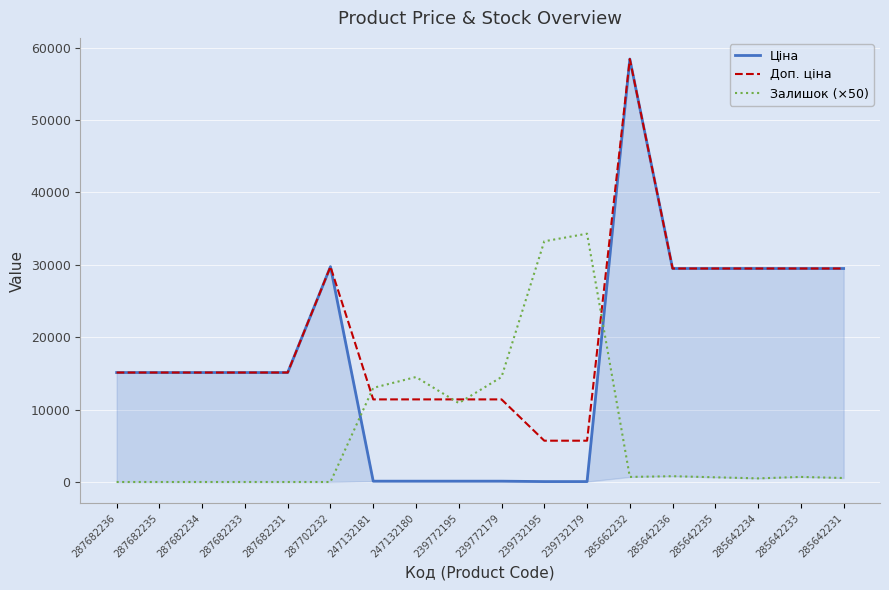

How many lines are shown in the chart?

3